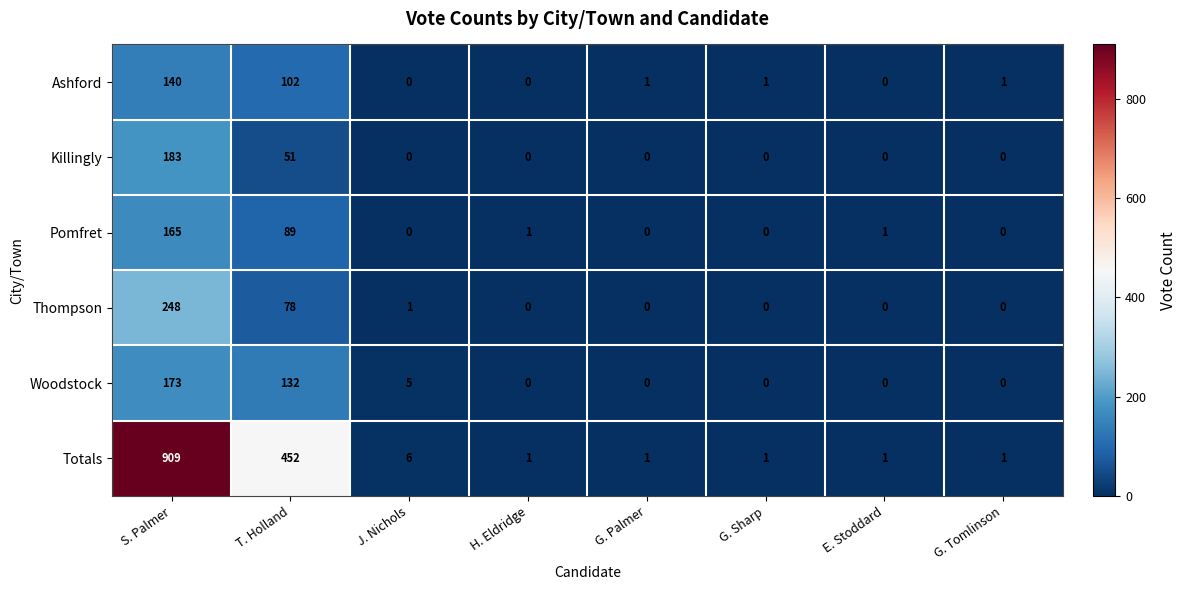

Where is Thompson nearest to the value 124?

T. Holland